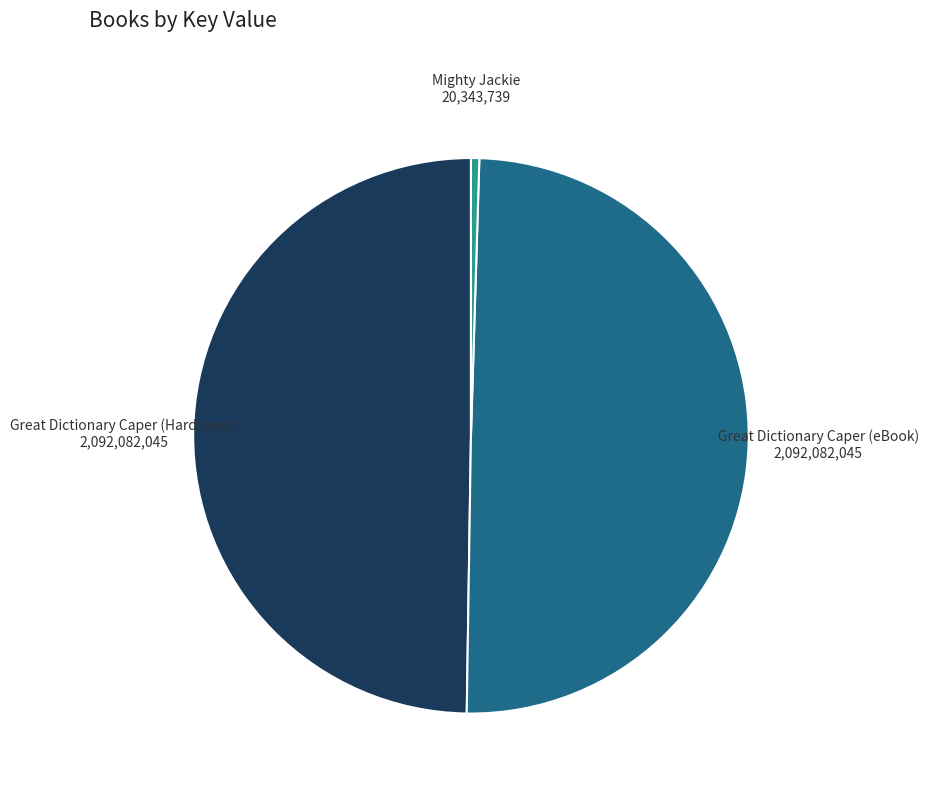

True or false: Great Dictionary Caper (eBook) accounts for 61% of the total.

False